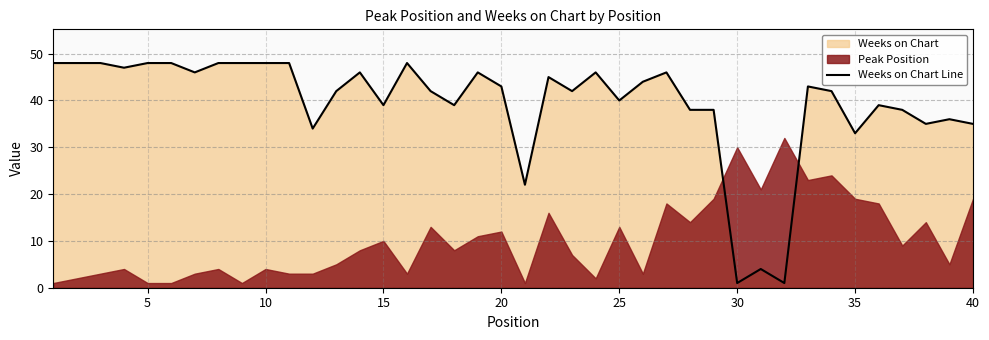

Count the number of values greater than 43.

18